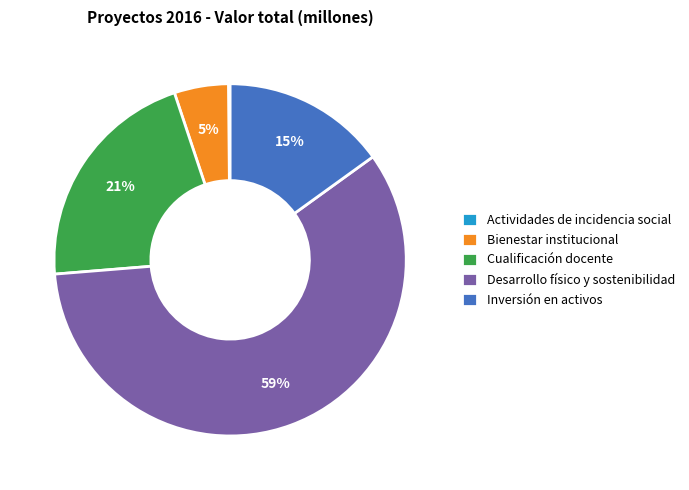

Which slice is the largest?

Desarrollo físico y sostenibilidad